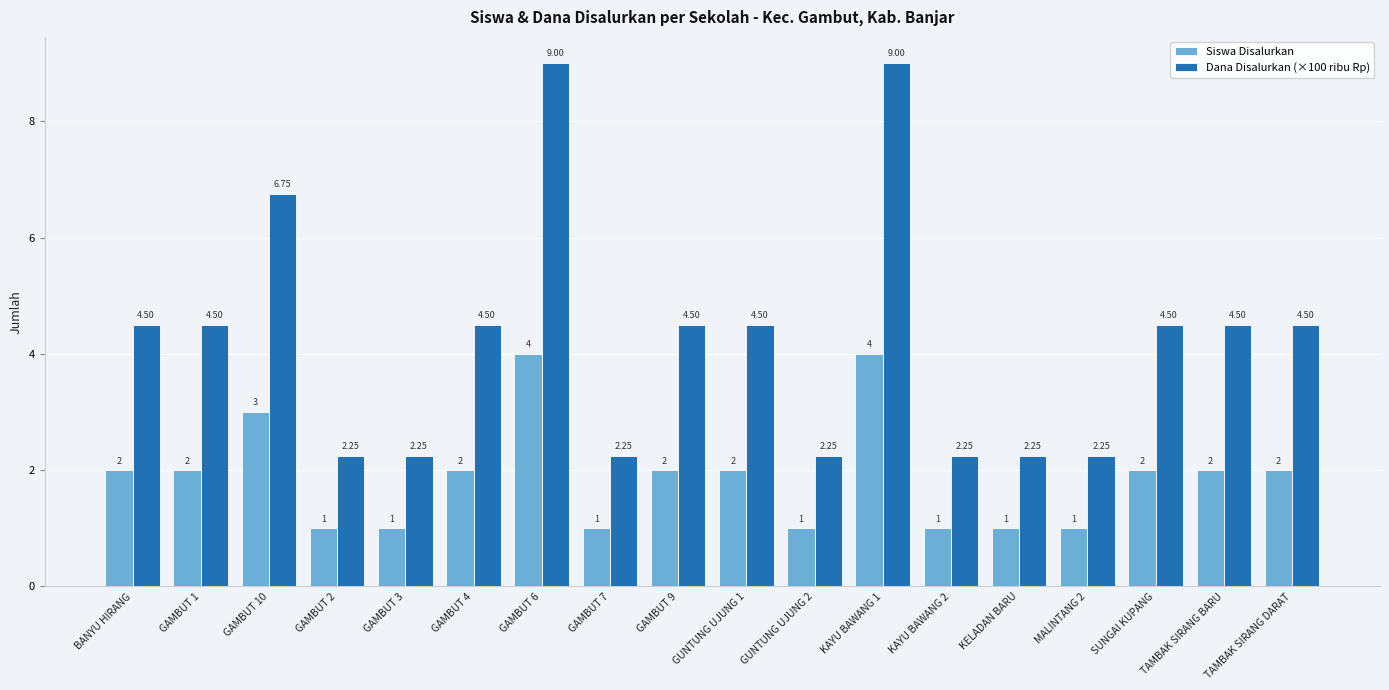

What position from the left is GAMBUT 3?

5